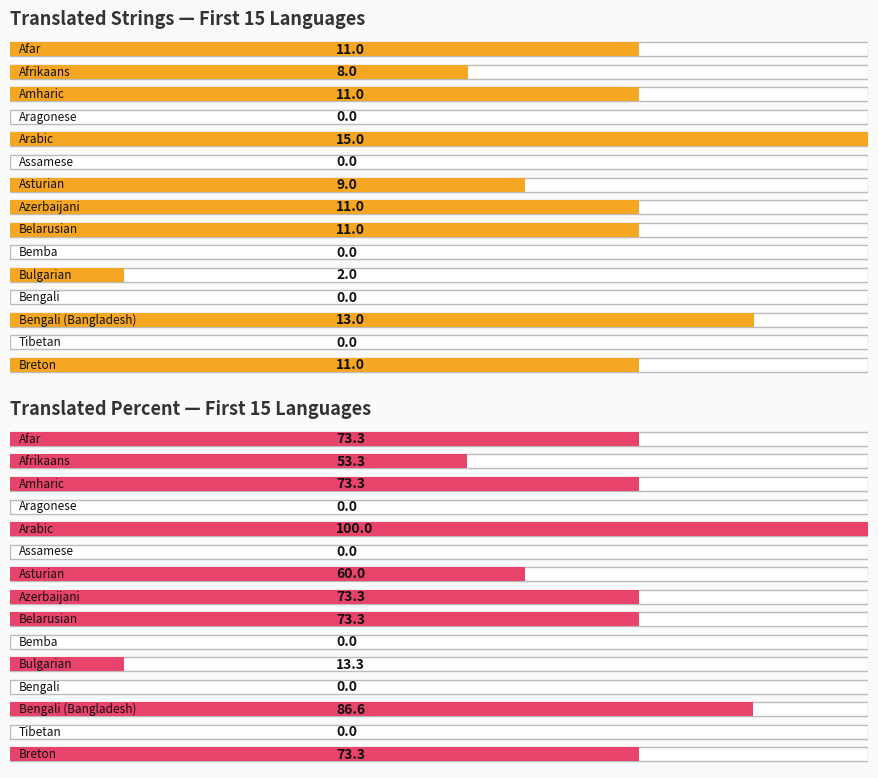

Count the translated values in the range 0 to 11.

13